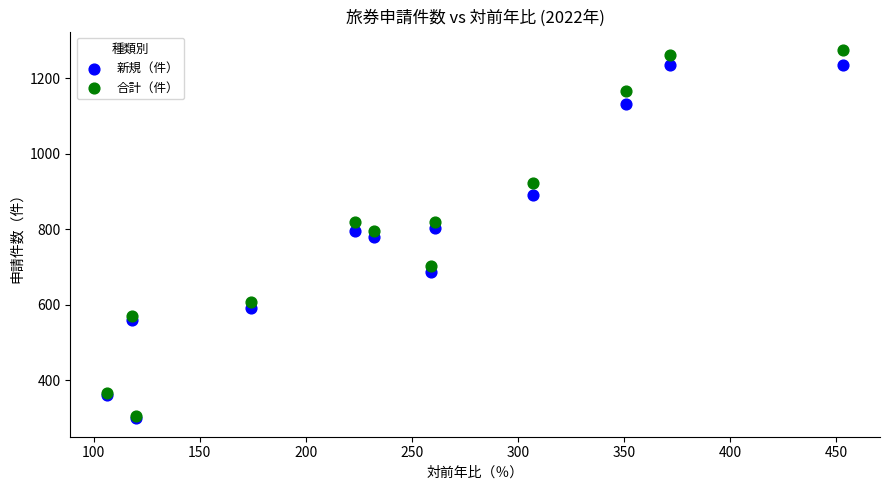

In the 新規（件） series, what Y value is closest to 767?

779